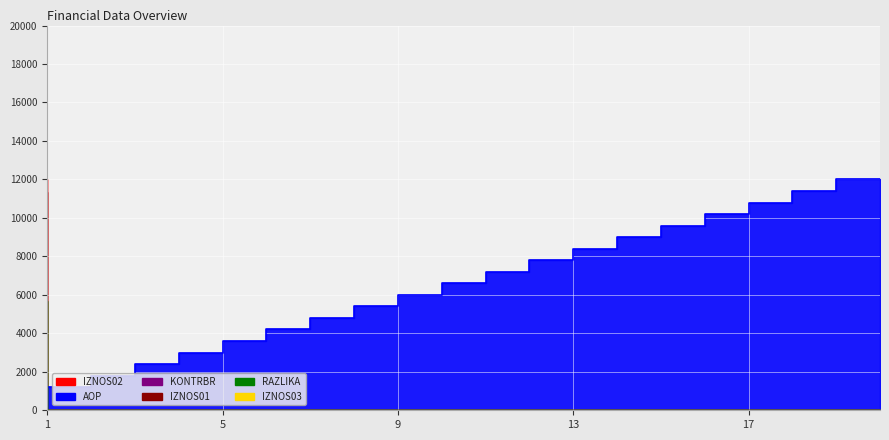

What is the difference between the maximum and minimum values in the IZNOS01 series?

11345.4